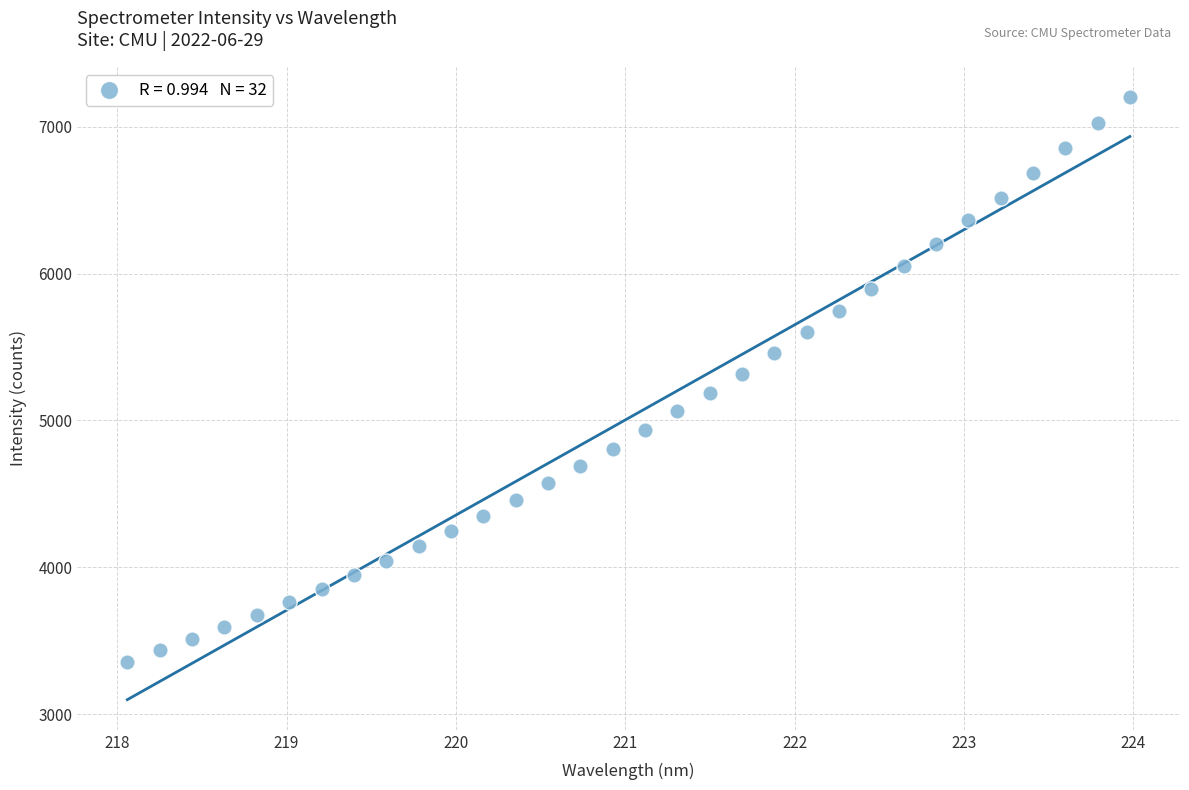

What is the range of X values (max minus min)?

5.9